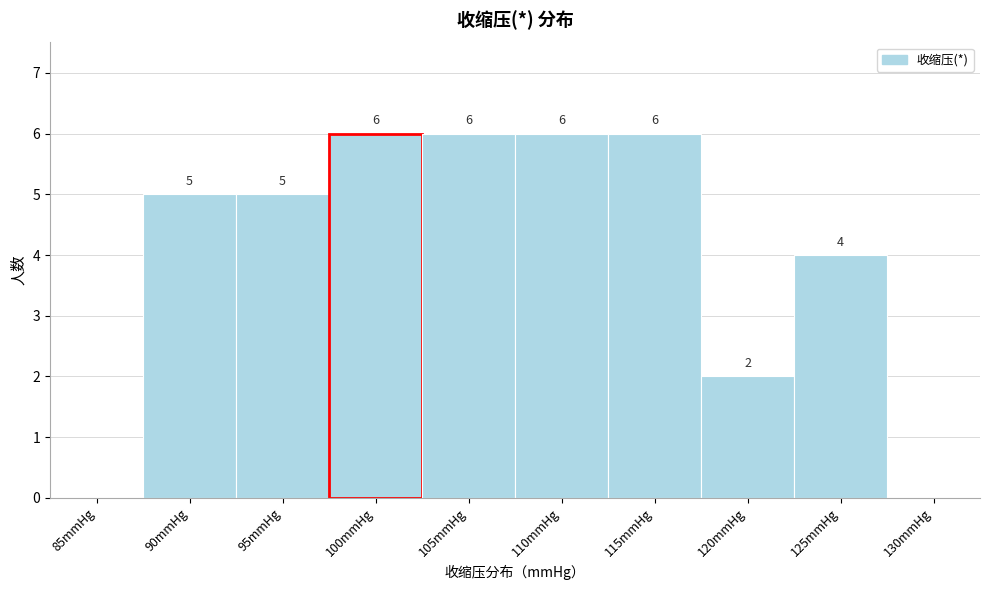

Reading right to left, list all the values displayed in this chart.

130mmHg=0	125mmHg=4	120mmHg=2	115mmHg=6	110mmHg=6	105mmHg=6	100mmHg=6	95mmHg=5	90mmHg=5	85mmHg=0